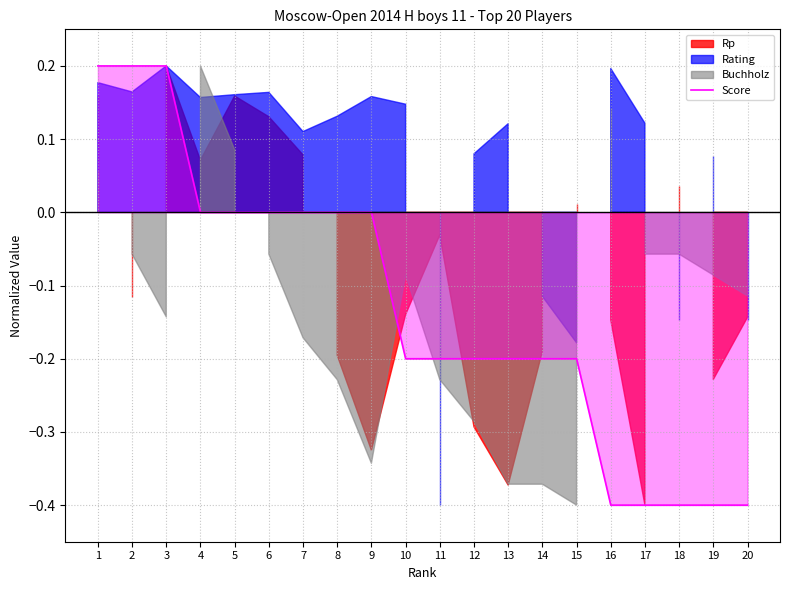

Between 9 and 5, which is larger?

9